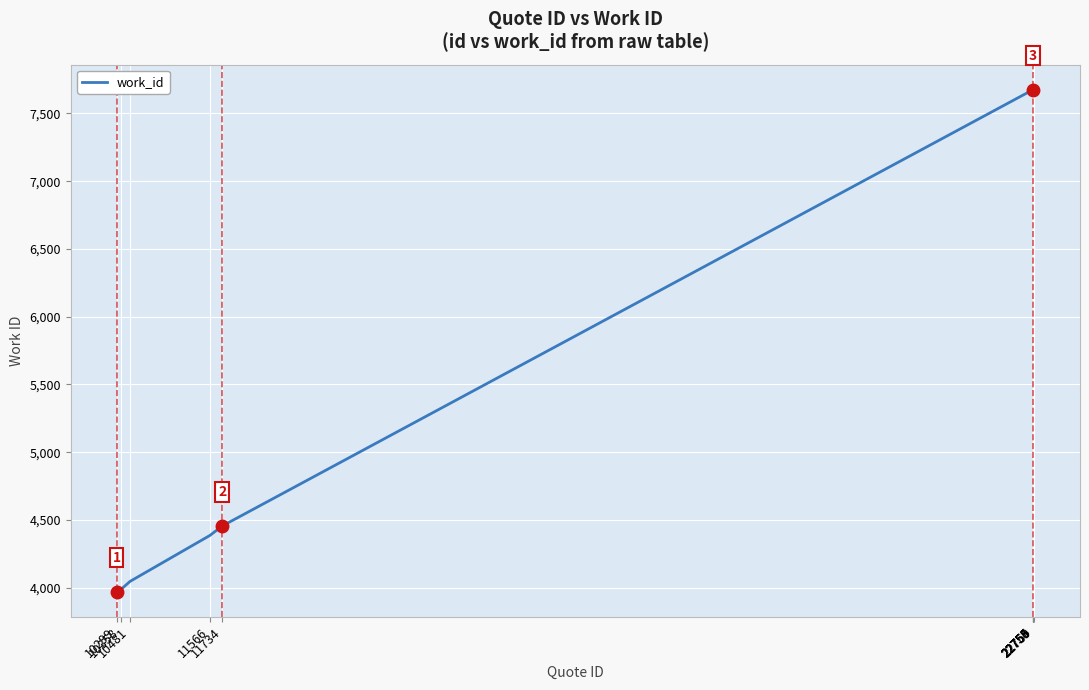

Reading left to right, extract all data points from this chart.

3970	3987	4046	4385	4455	7675	7675	7675	7675	7675